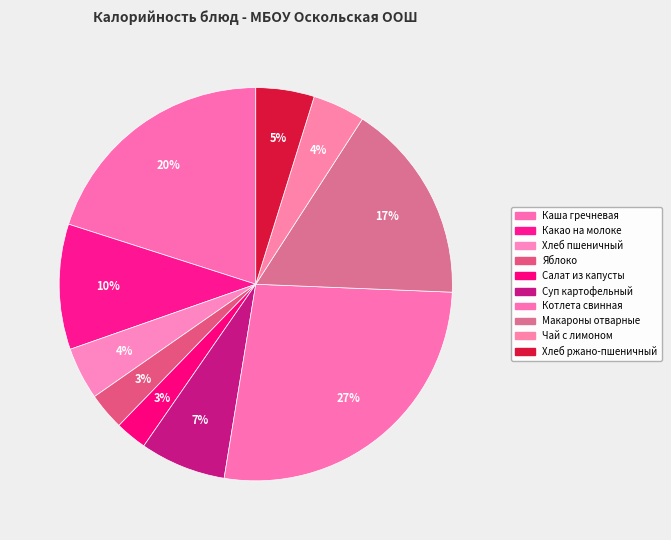

How many segments does this pie chart have?

10